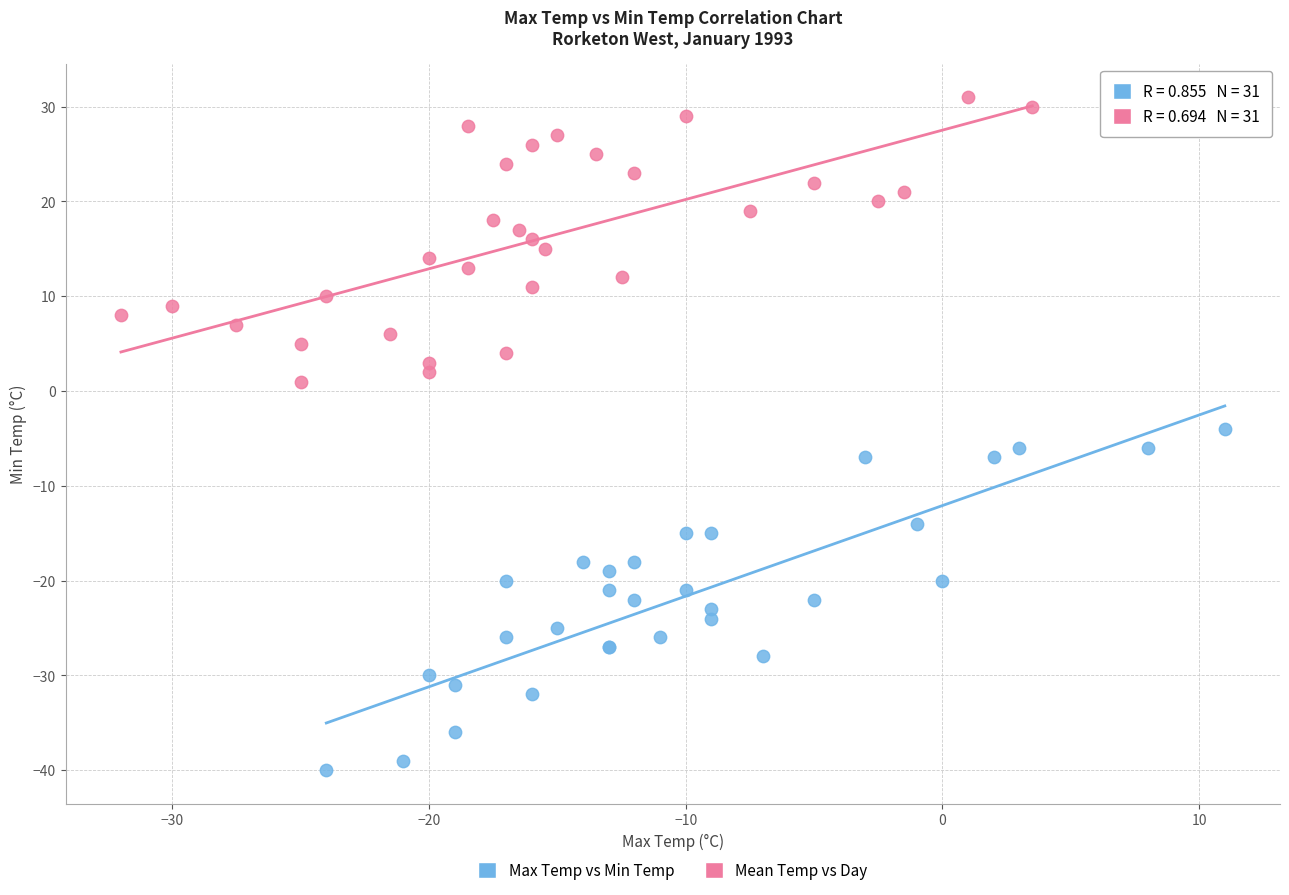

Which series has the widest spread of Y values?

Max Temp vs Min Temp